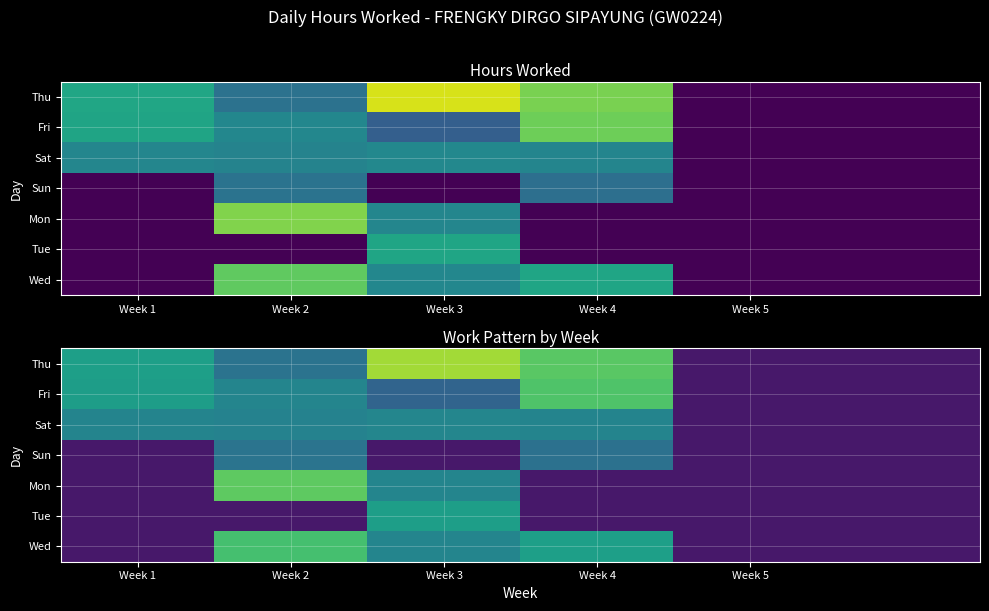

Between Week 3 and Week 4, which series saw the biggest shift?

Tue